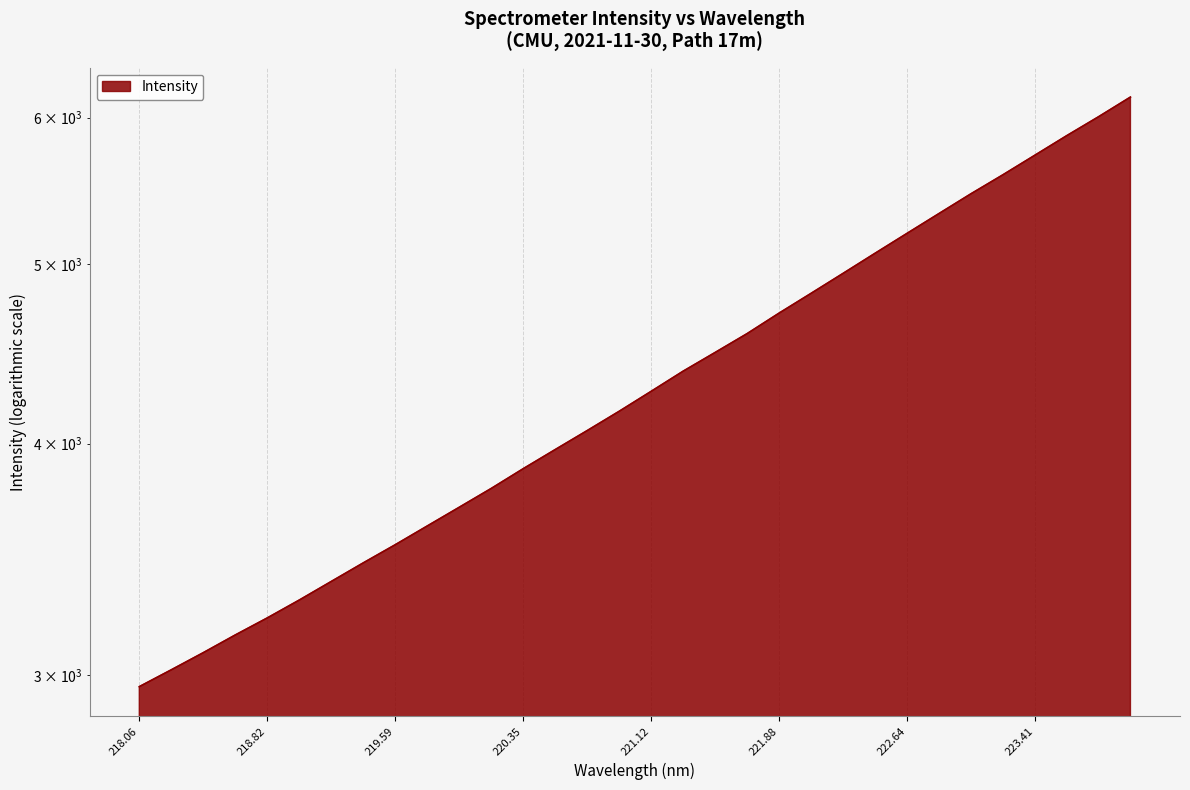

What is the label of the 17th point from the left?

221.12